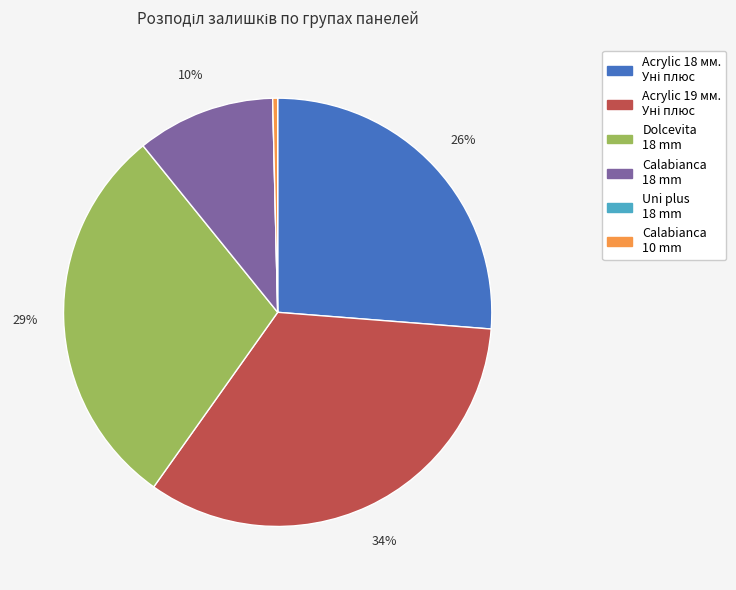

Is there a majority slice in this chart?

No